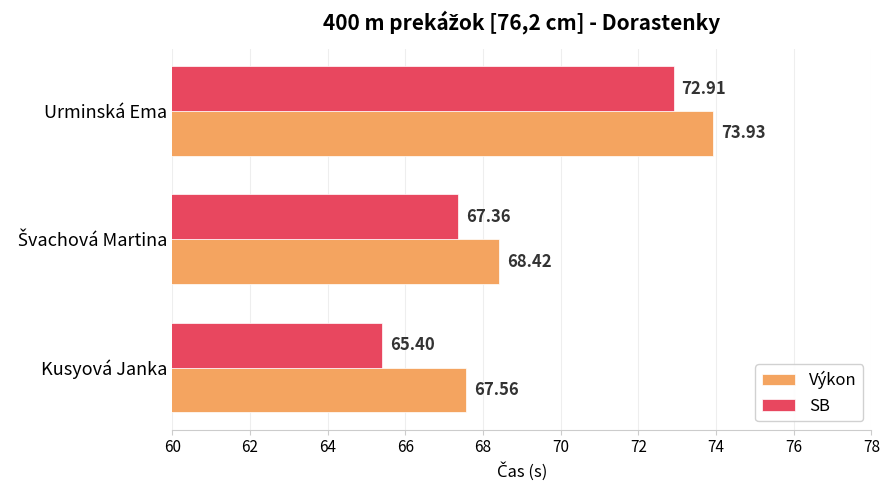

Rank the series by their maximum value, from highest to lowest.

Výkon, SB